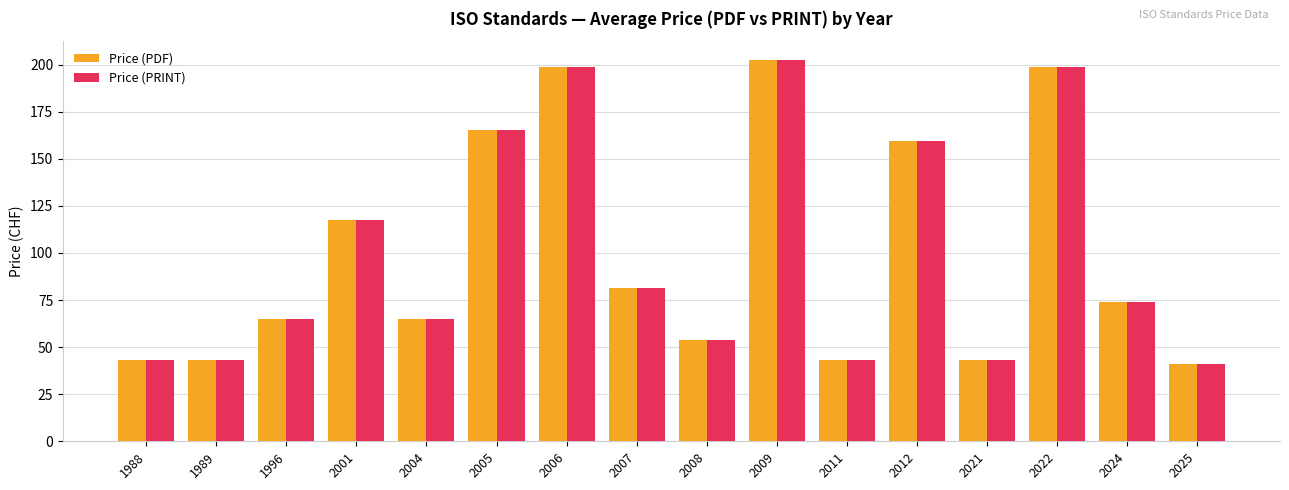

What is the smallest value displayed?

40.8